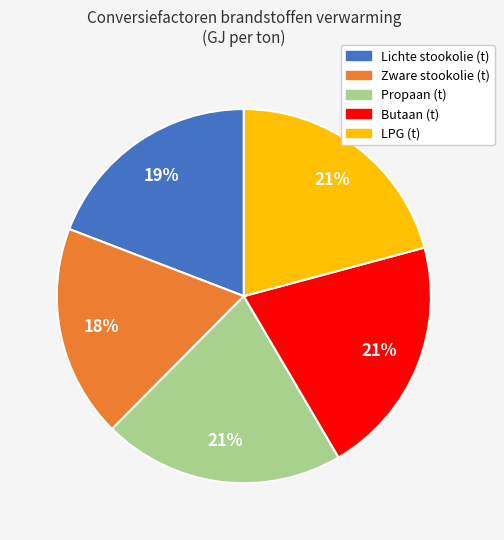

Count the number of slices in the pie.

5